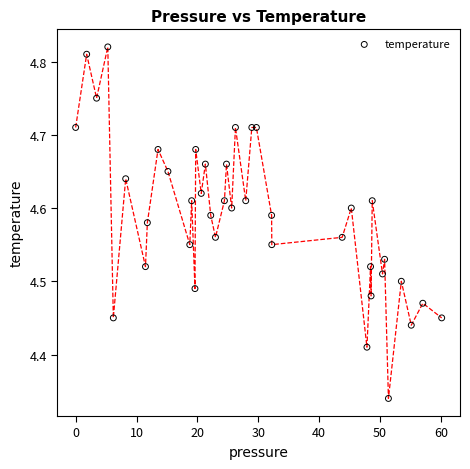

What is the range of Y values (max minus min)?

0.5